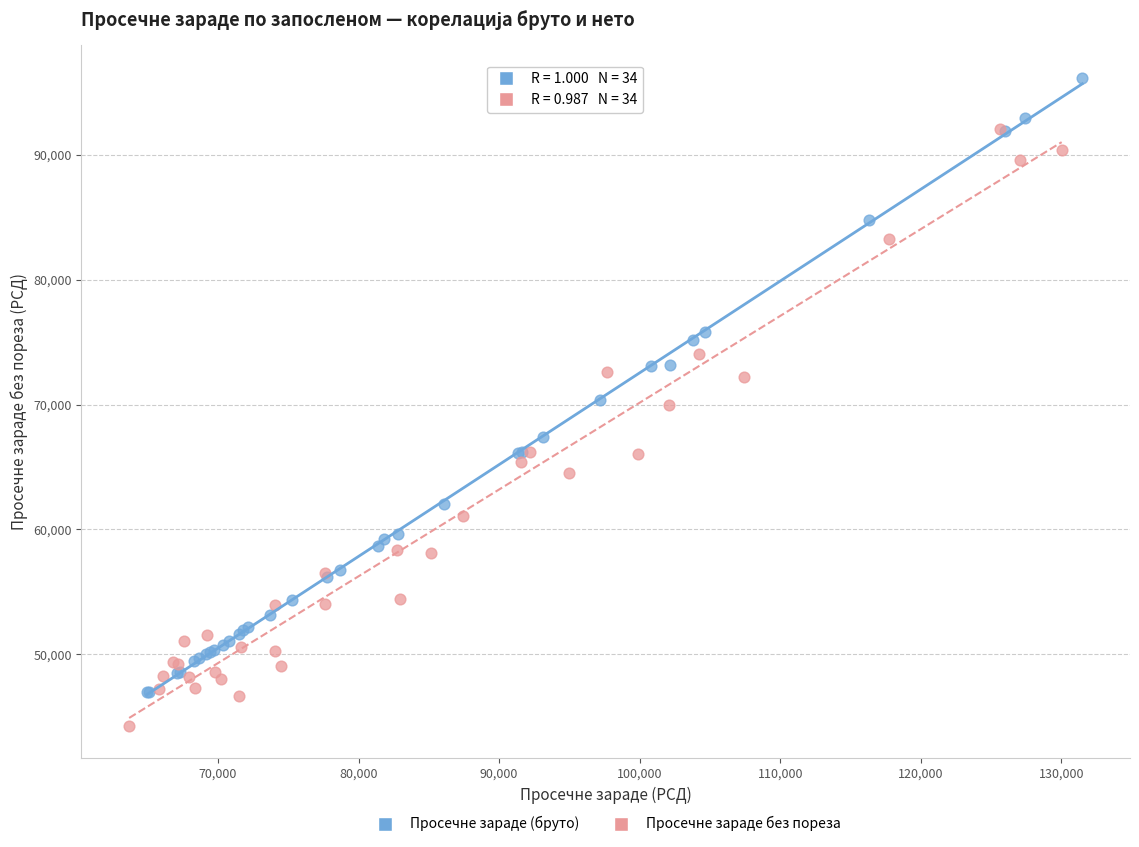

Which series contains the lowest Y value?

Просечне зараде без пореза